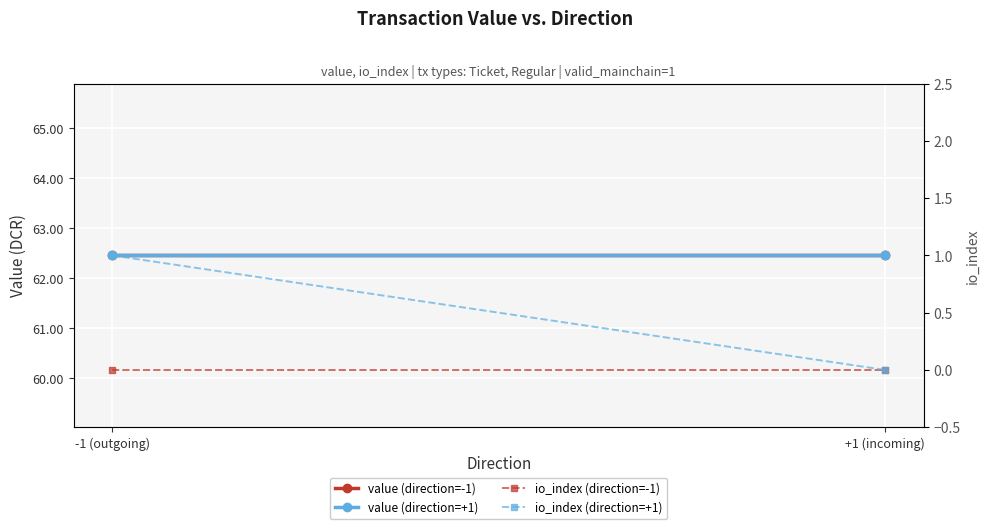

How many distinct data groups are displayed?

4